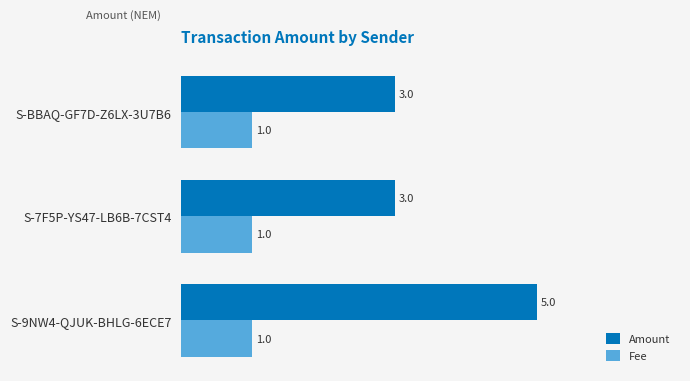

Which series has the widest spread of values?

Amount